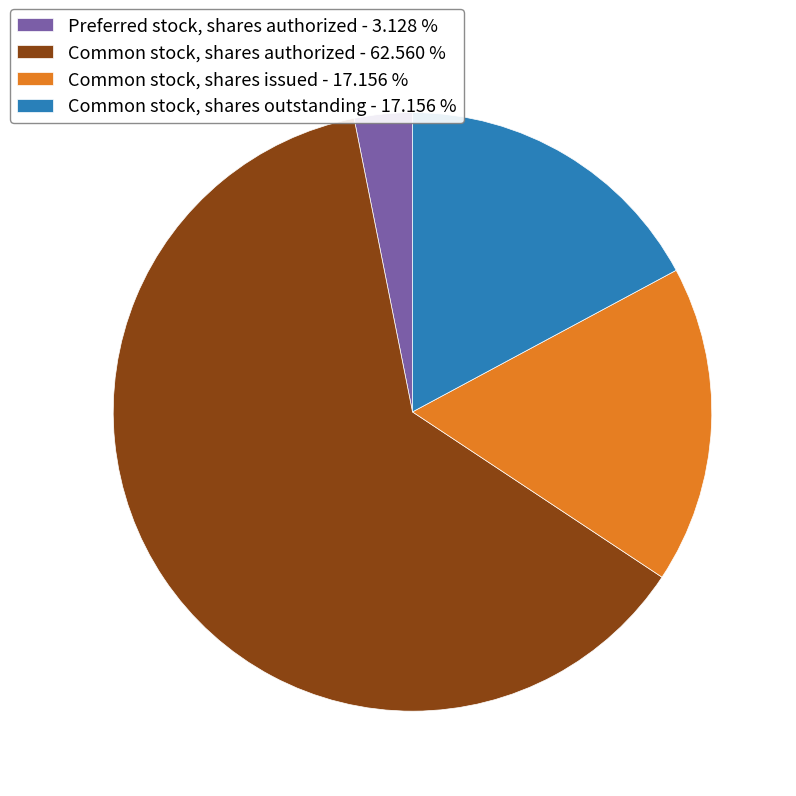

What is the largest slice in the pie chart?

Common stock, shares authorized - 62.560 %